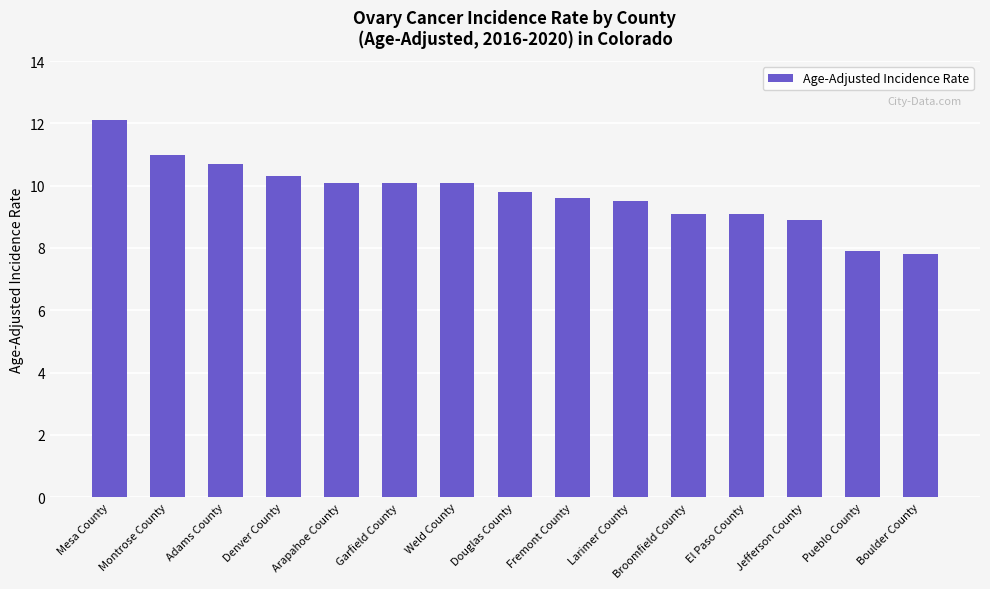

Is it true that the value at Pueblo County is 7.9?

True